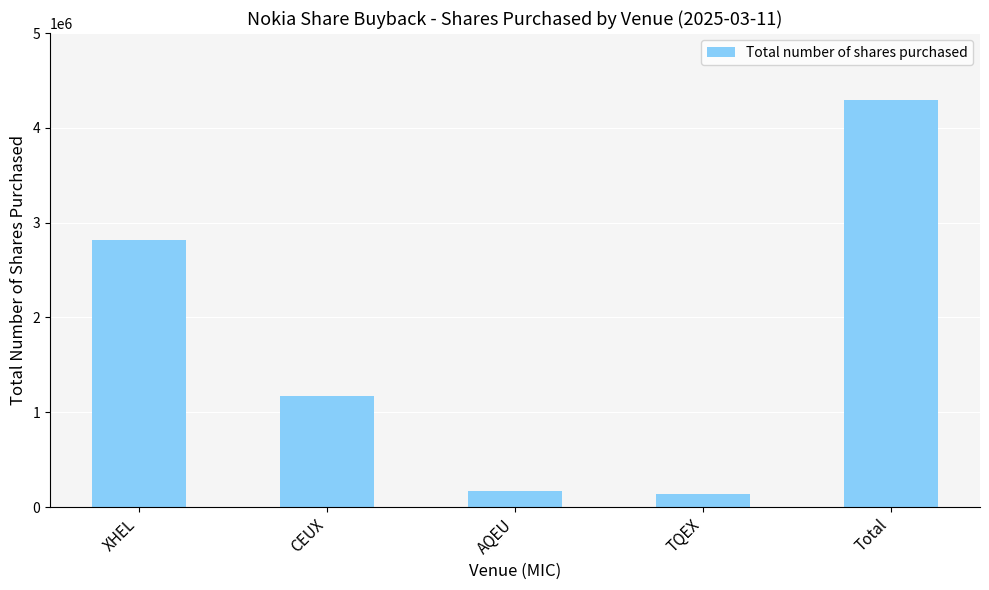

What is the maximum value shown in the chart?

4290222